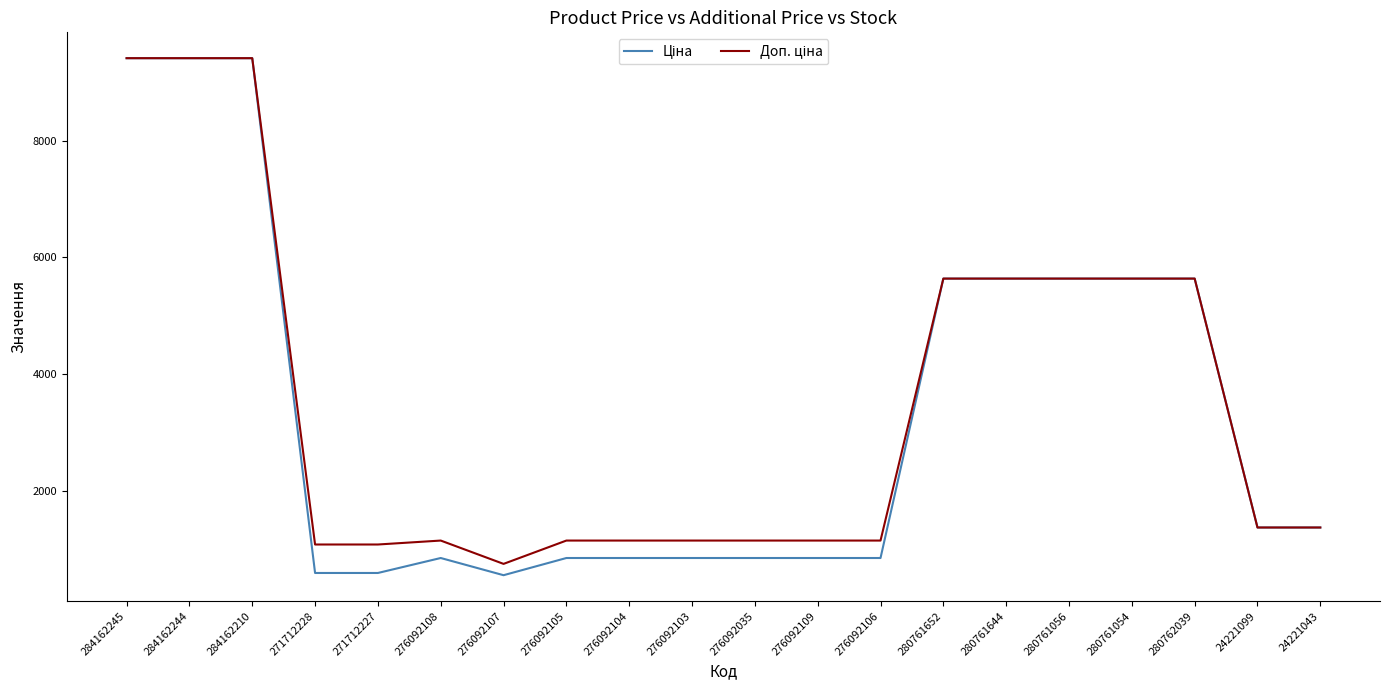

What is the smallest value displayed?

547.8